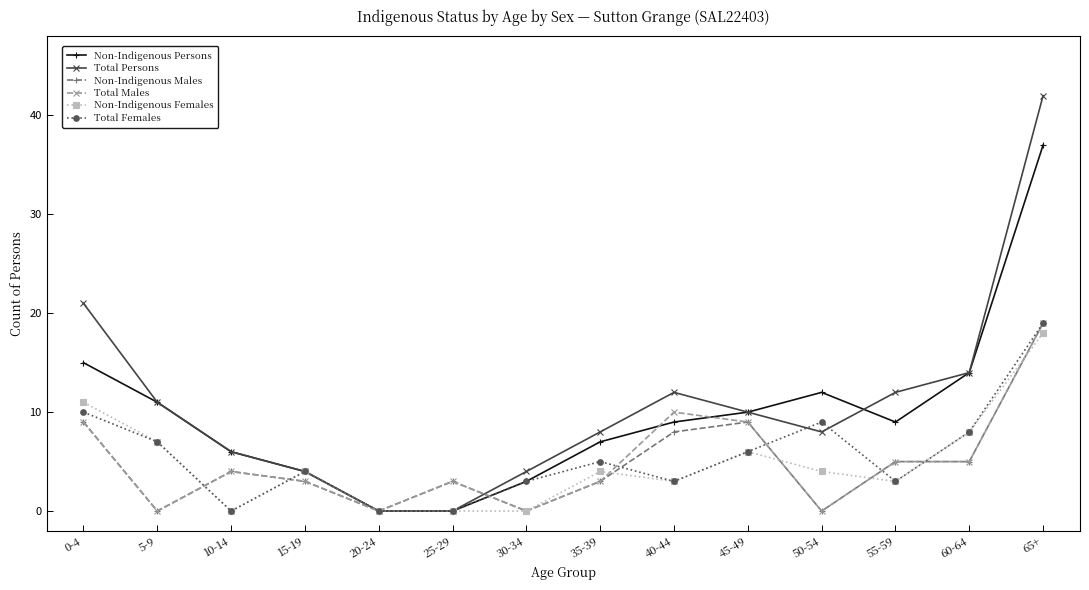

Is the value of Non-Indigenous Males at 25-29 greater than the value of Total Persons at 35-39?

No